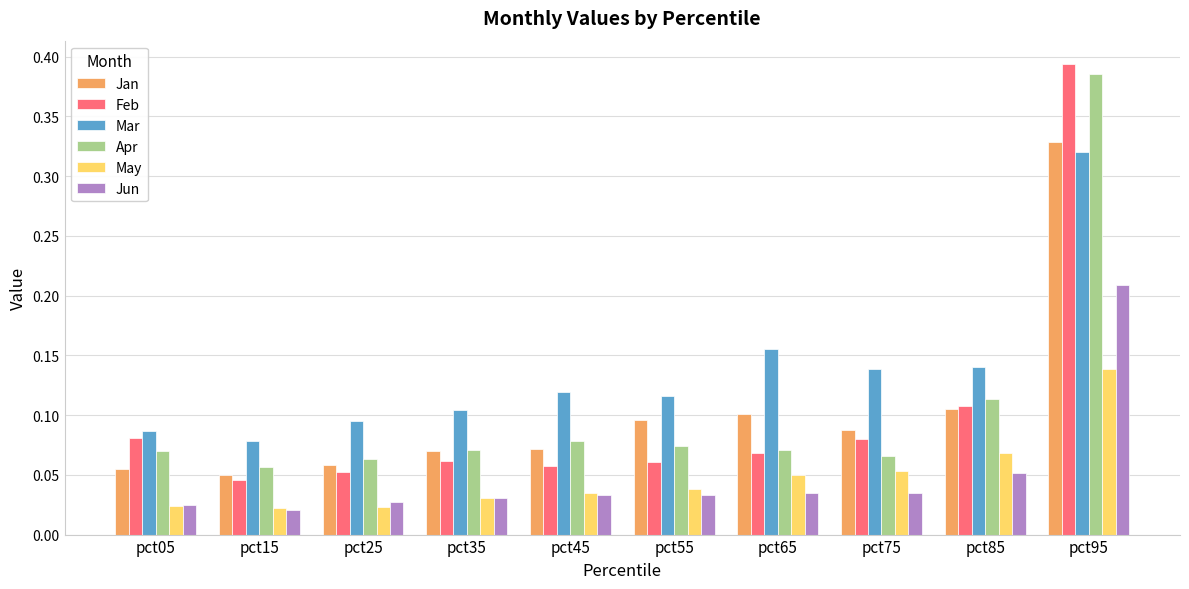

Between pct15 and pct75, which series saw the biggest shift?

Mar